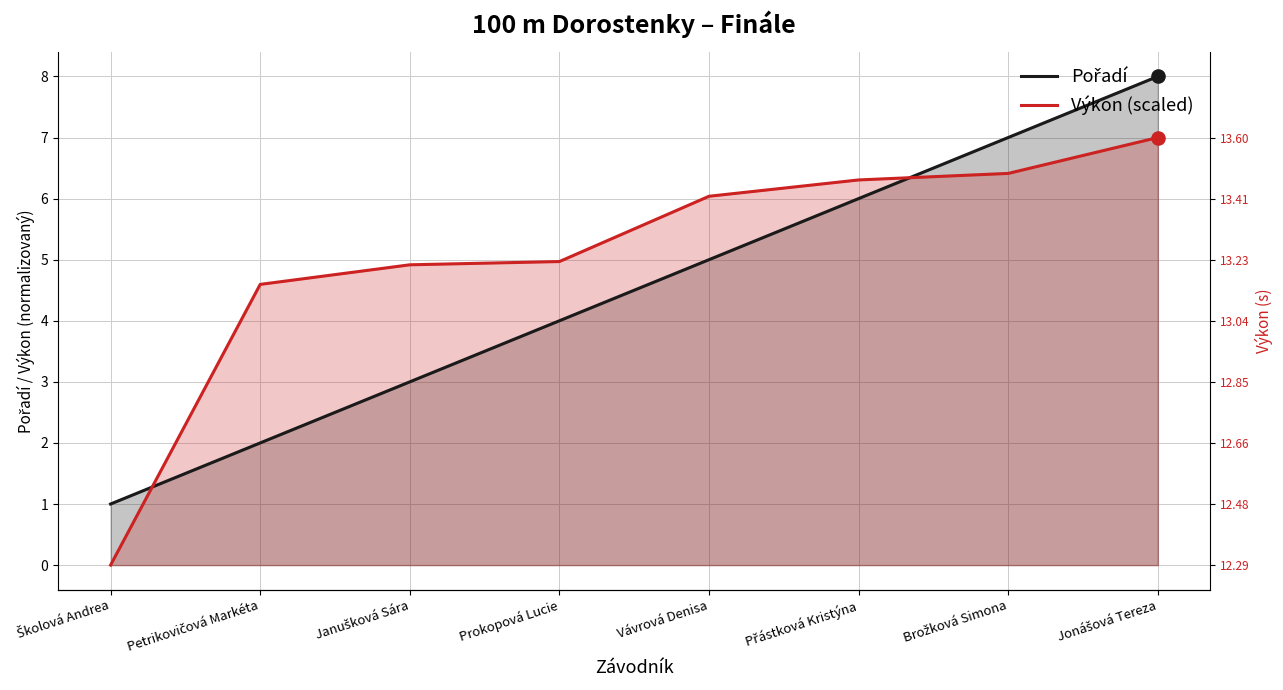

What is the total value across all series at Janušková Sára?

7.9